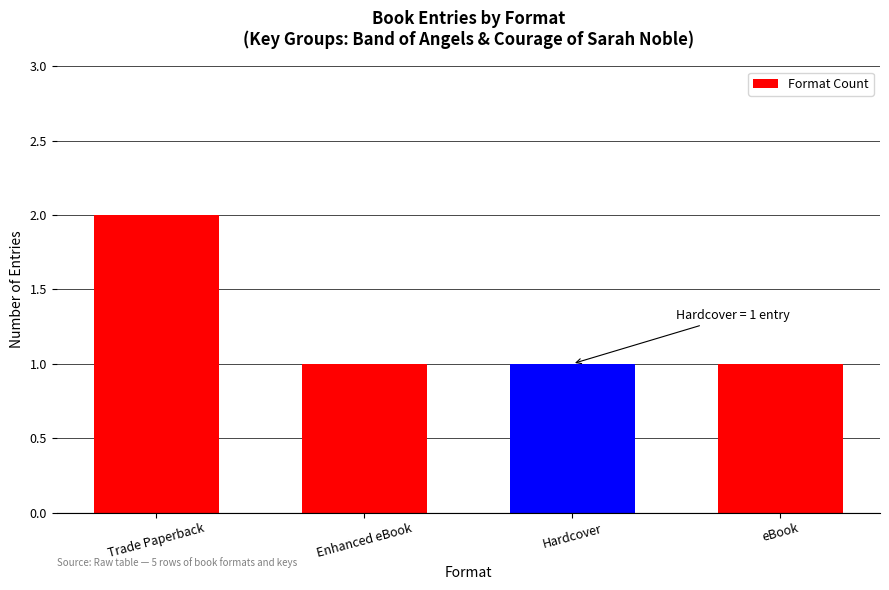

Does the chart contain stacked bars?

No